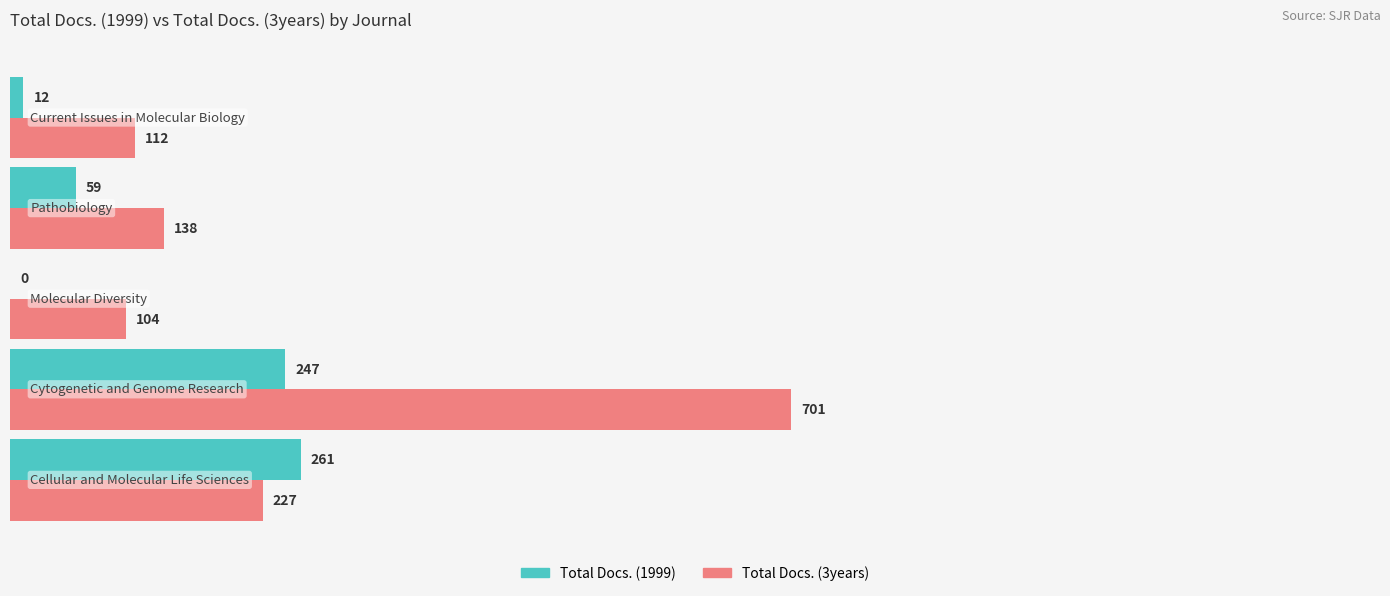

What is the maximum value for Total Docs. (1999)?

261